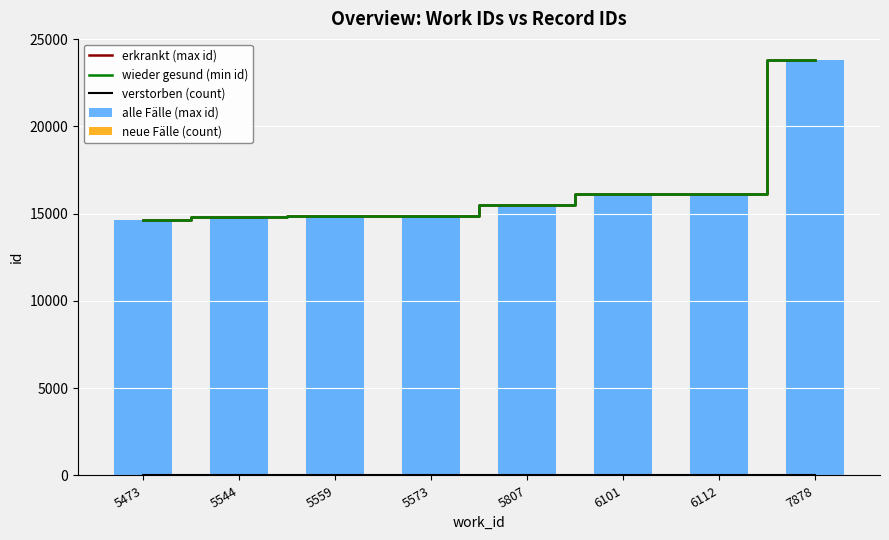

Which category has the highest value in the alle Fälle (max id) series?

7878